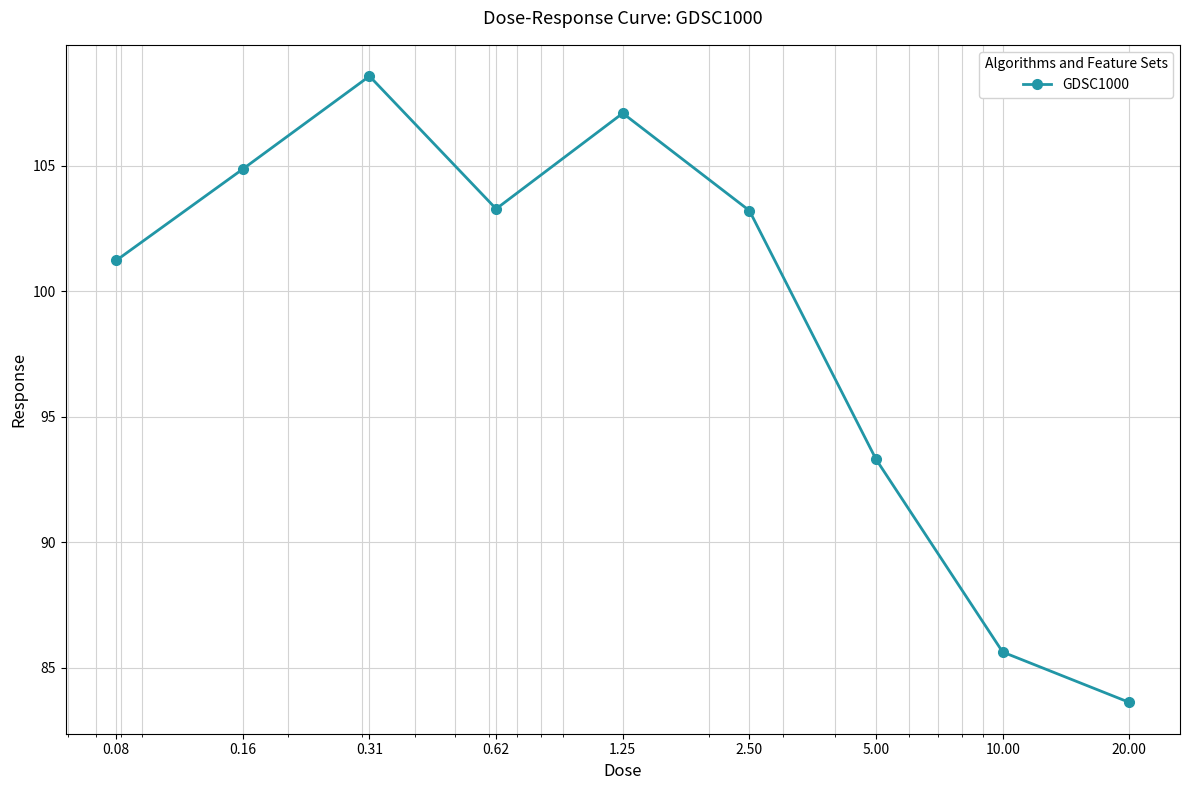

What is the value of the 2nd point from the left?

104.9